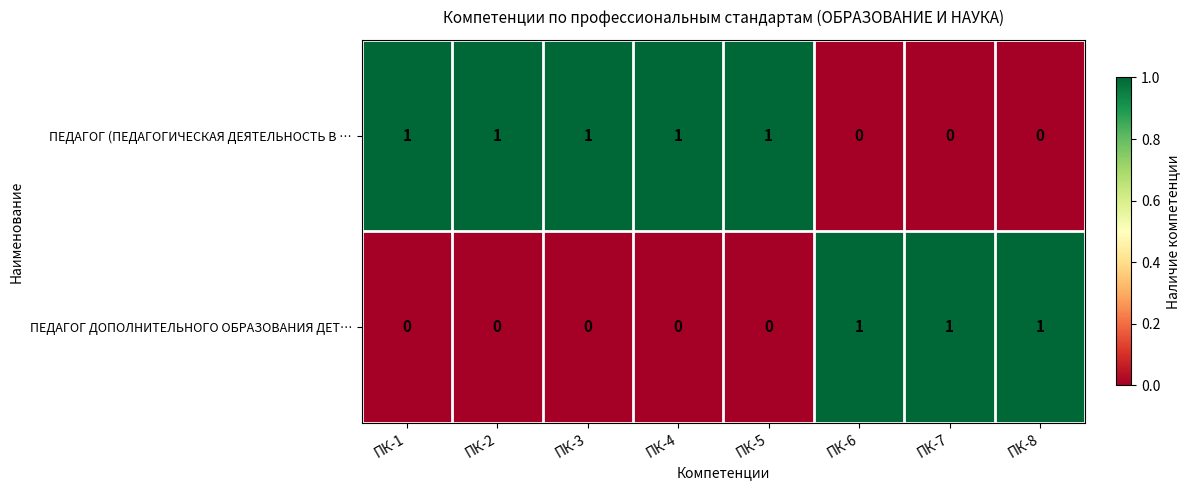

Count the ПЕДАГОГ ДОПОЛНИТЕЛЬНОГО ОБРАЗОВАНИЯ ДЕТ… values in the range 0 to 1.

8